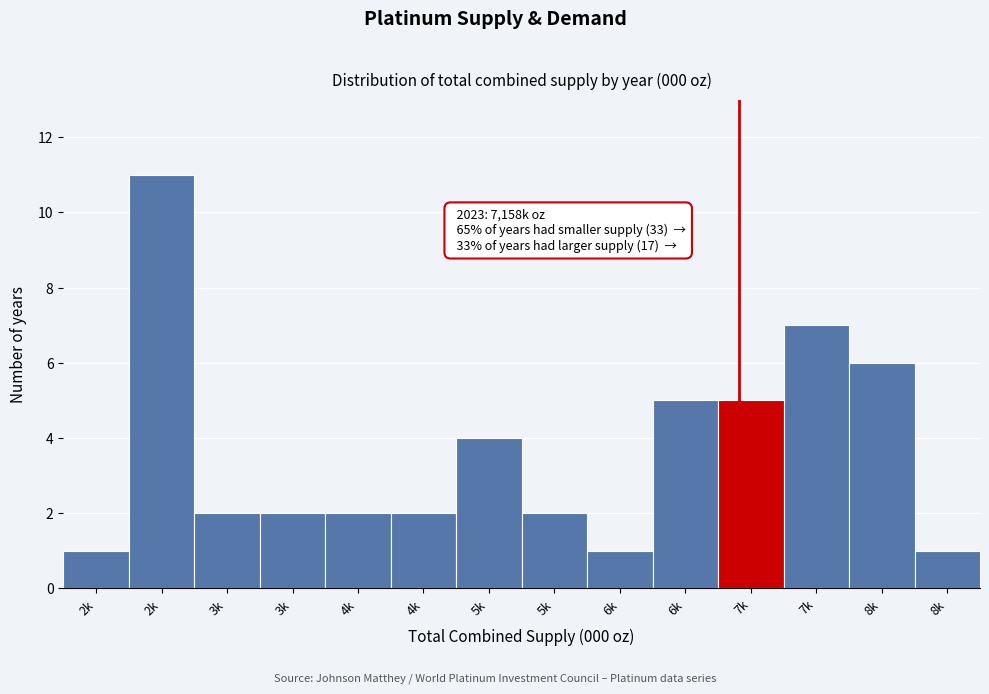

How many series are shown in this chart?

1